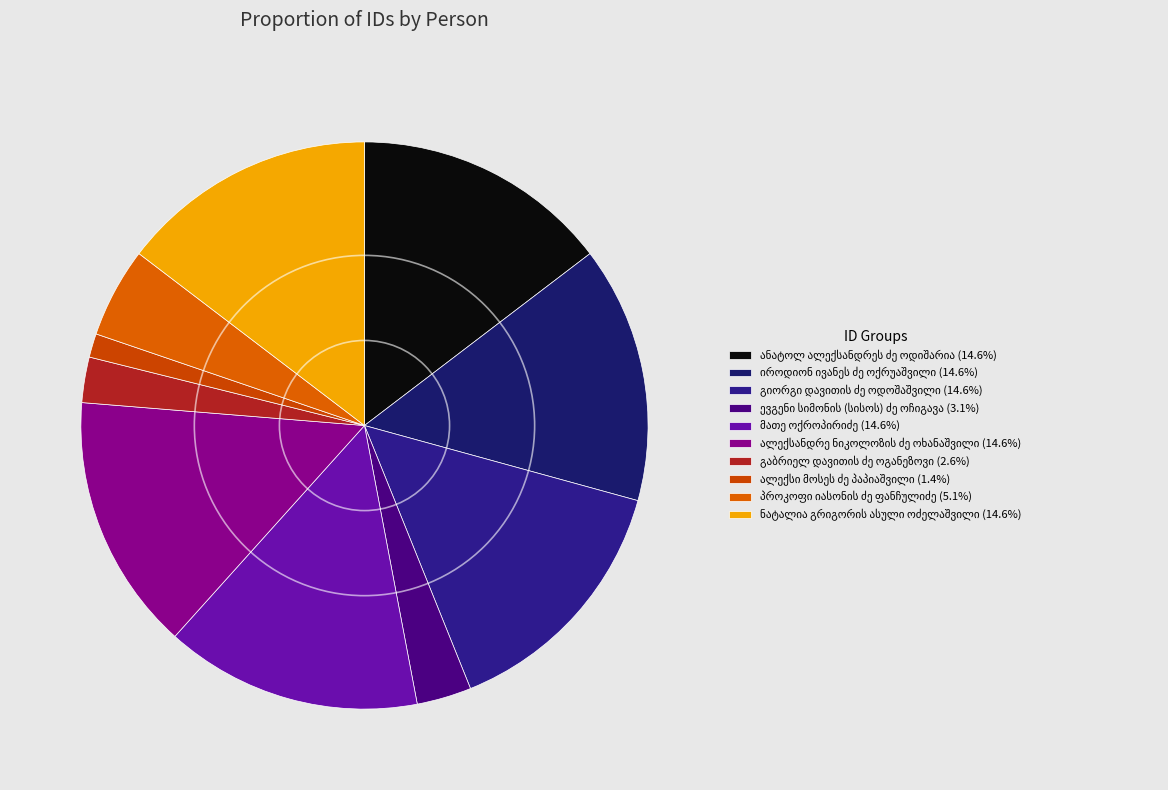

How many slices are in this pie chart?

10